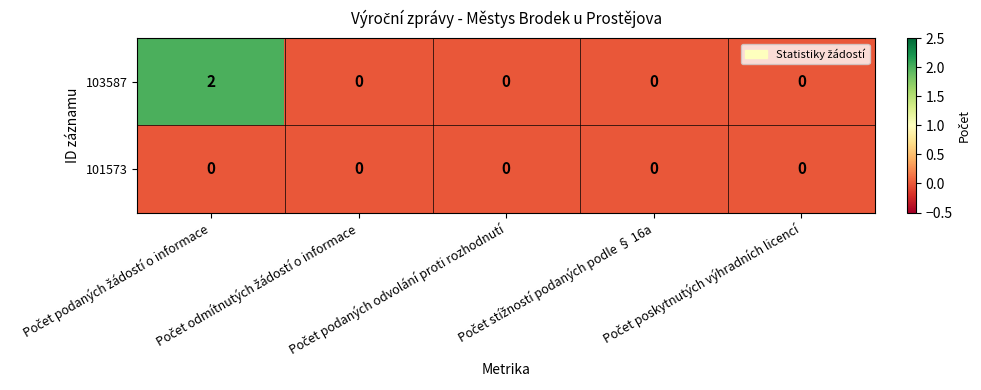

Count the number of categories in the chart.

5